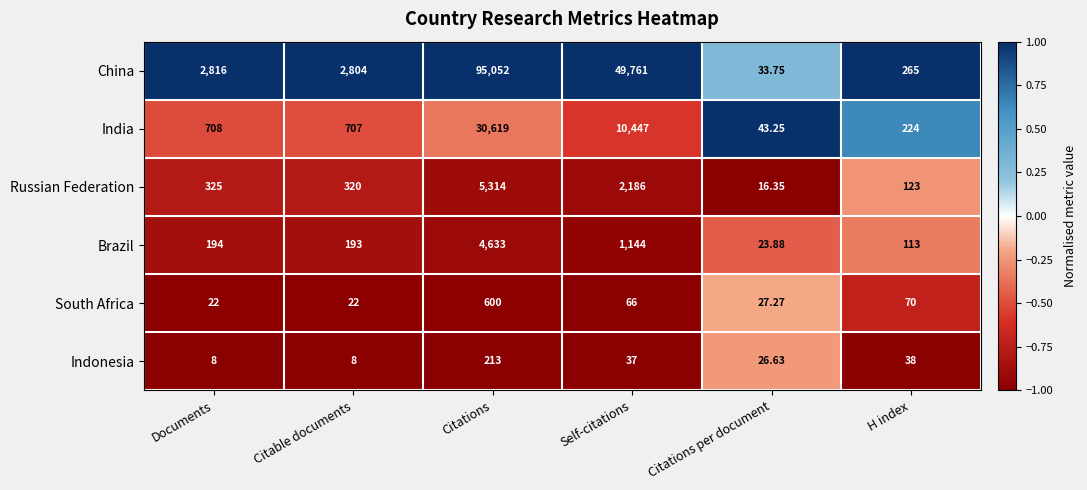

What is the total value across all series at Citable documents?

4054.0